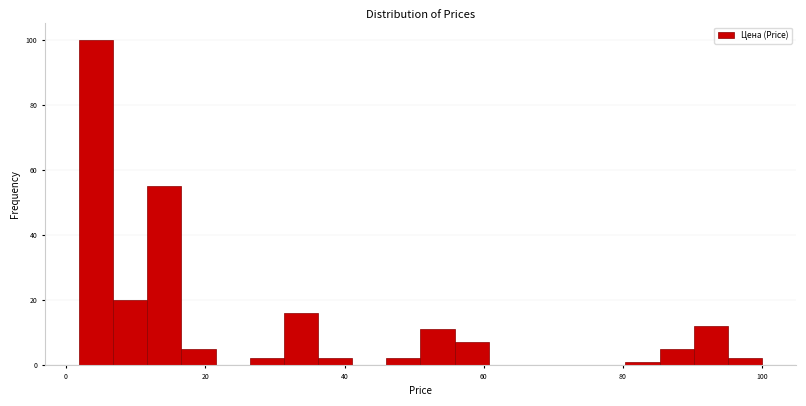

Read against the x-axis, roughly where is the centre of the tallest bar?

4